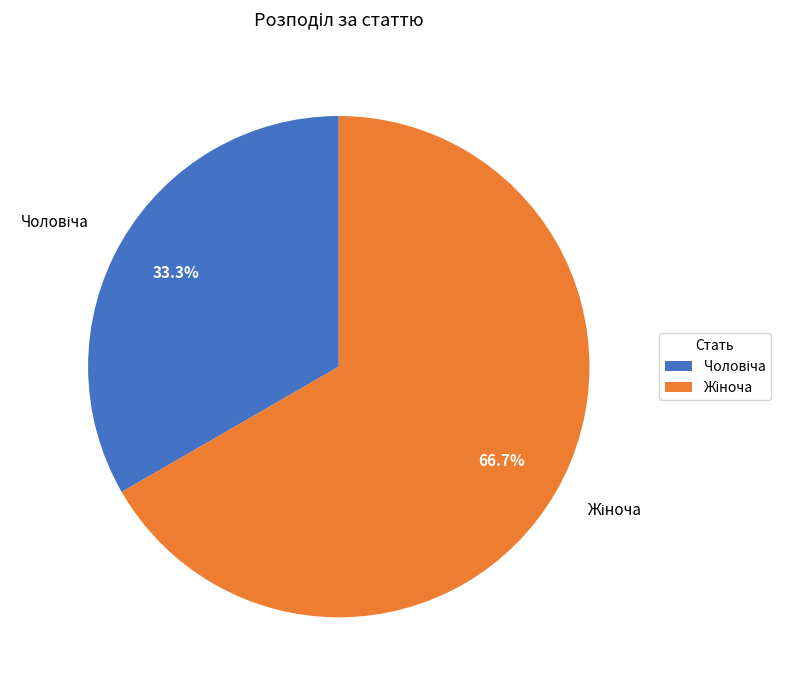

Is it true that Жіноча is 67% of the pie?

True